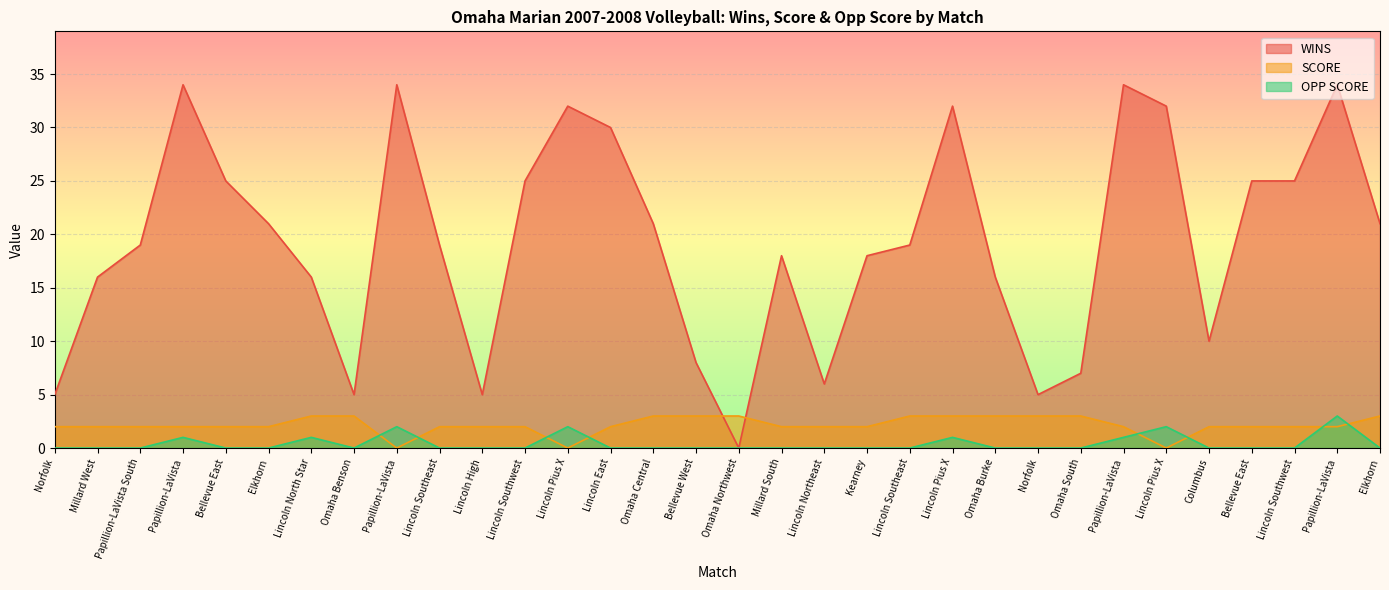

What is the greatest value displayed?

34